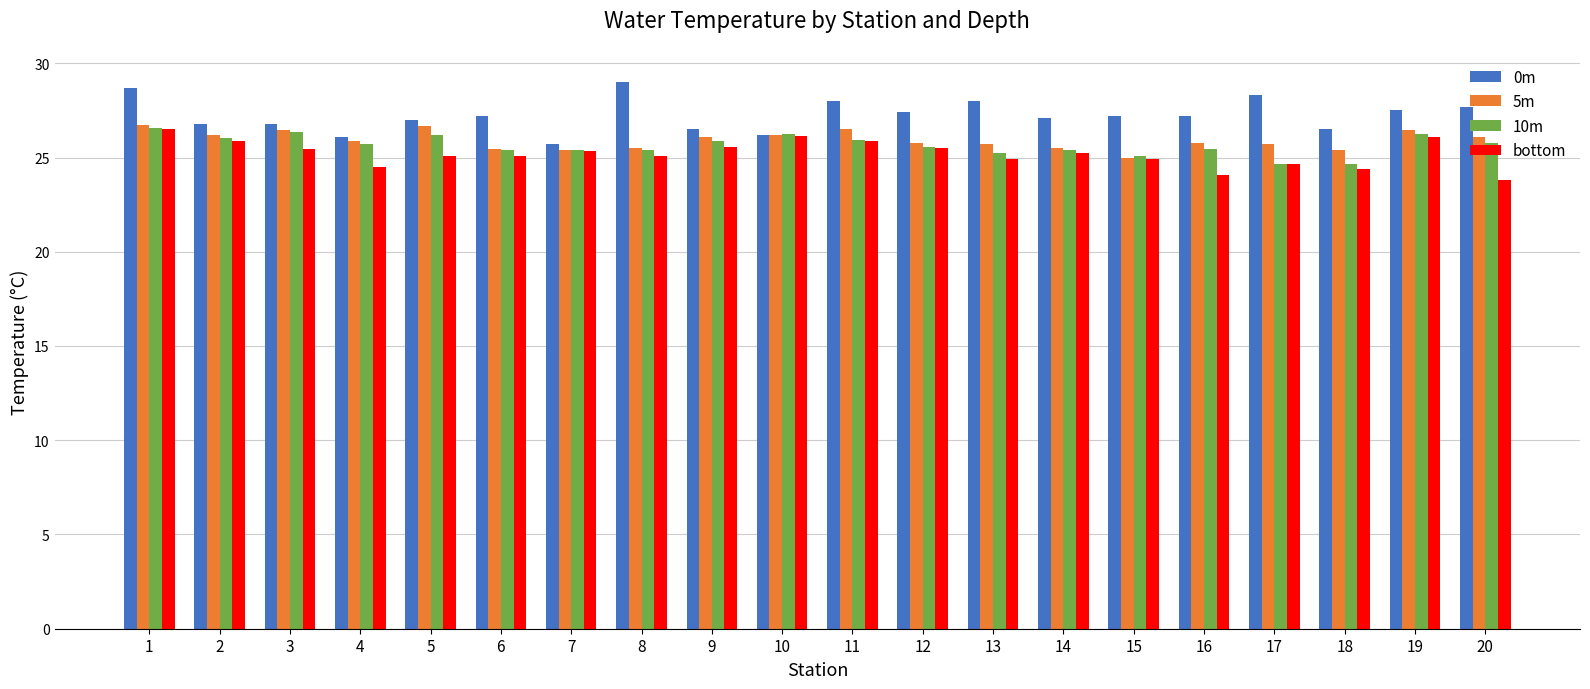

What is the total value across all series at 4?

102.2